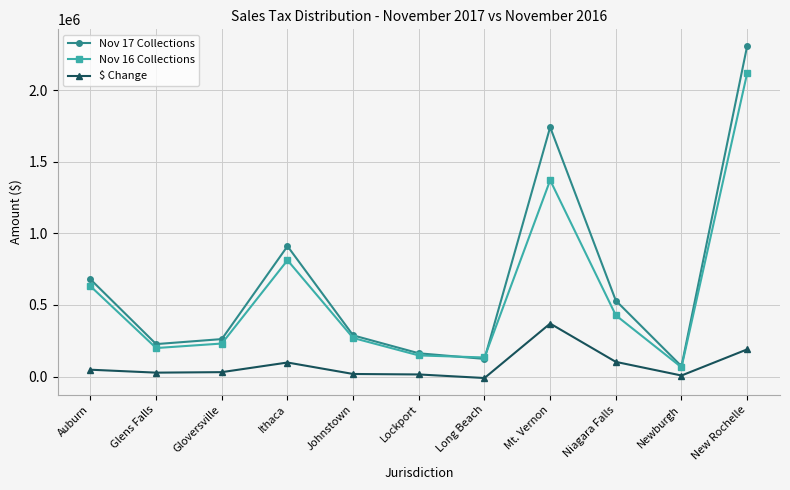

What is the sum of the Nov 16 Collections values at Niagara Falls and Auburn?

1058614.3